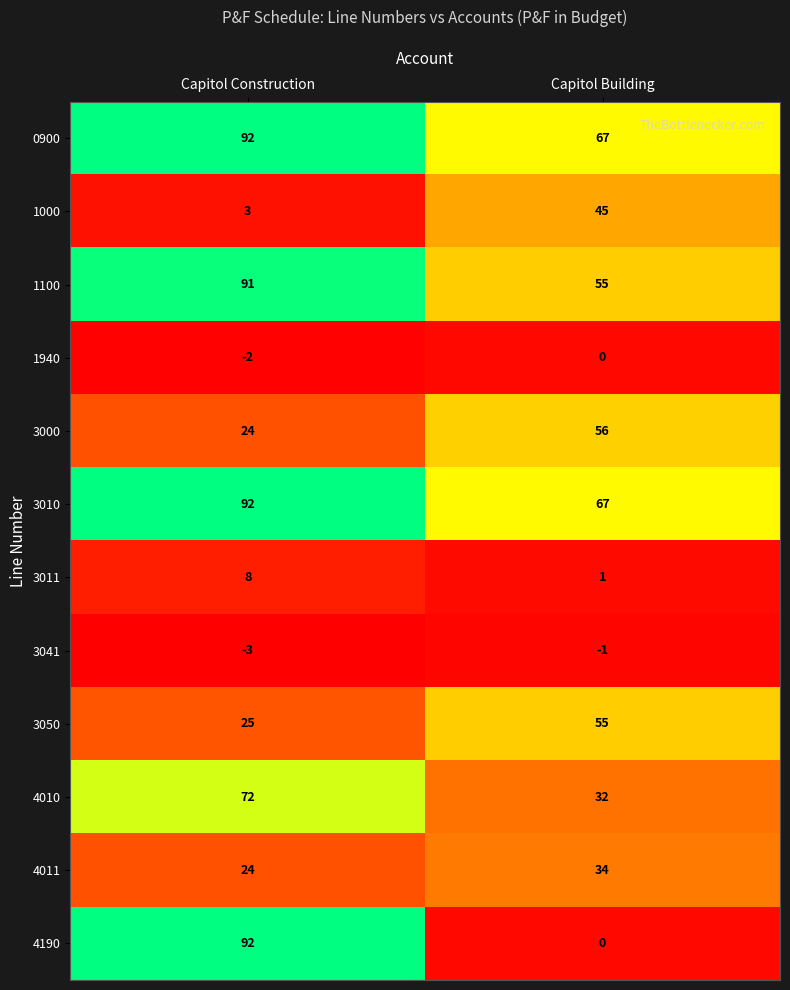

Rank the categories by 4011 value from lowest to highest.

Capitol Construction, Capitol Building